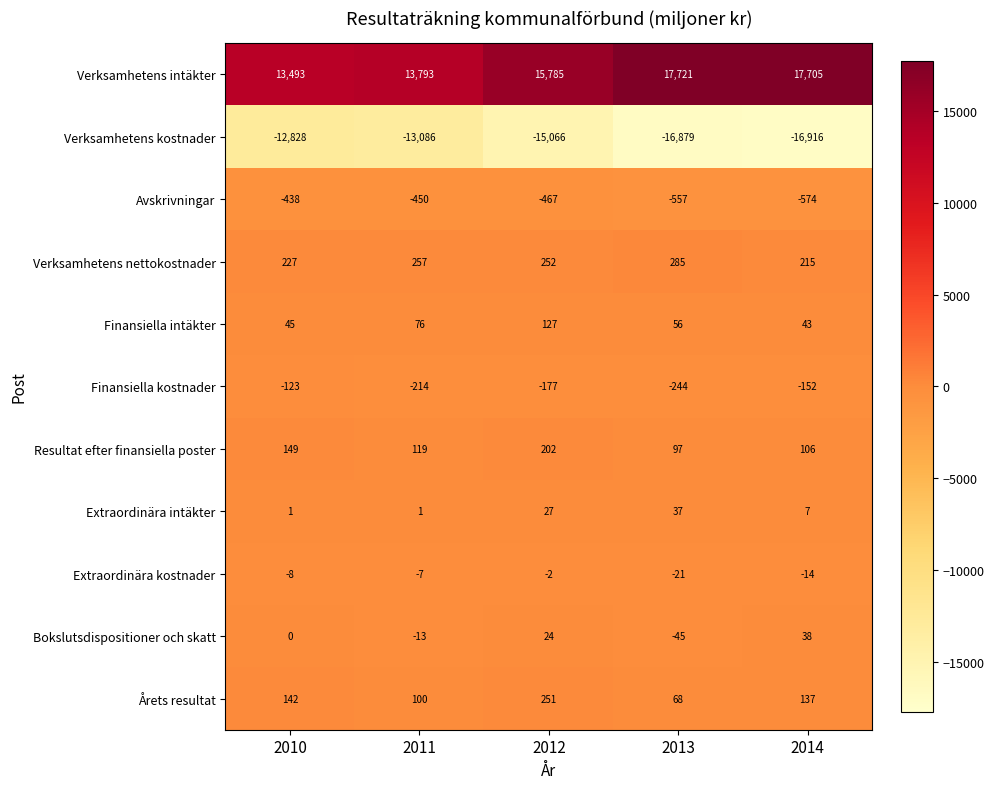

What is the difference between the Finansiella kostnader values at 2011 and 2014?

62